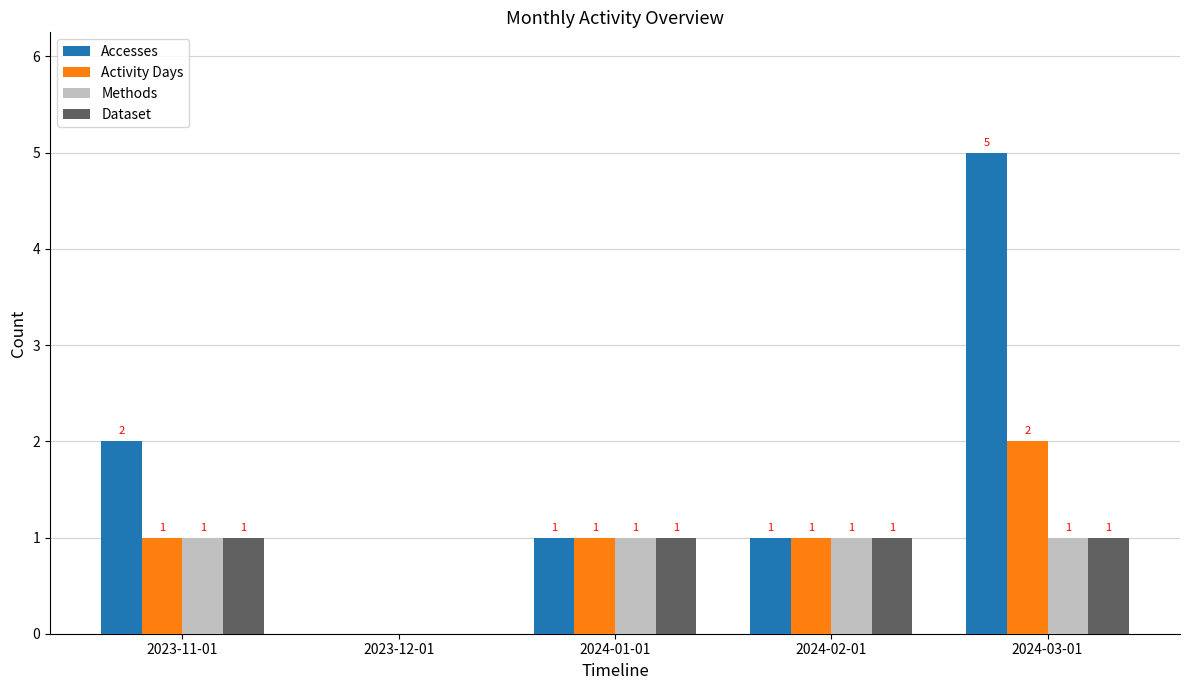

The value of Dataset at 2023-12-01 is 0. True or false?

True